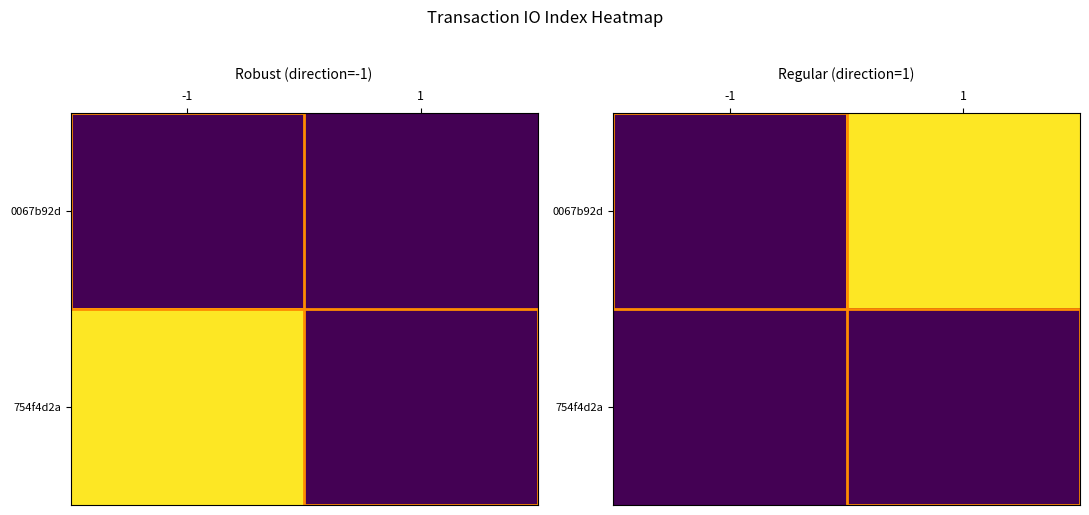

Between 1 and -1, which is larger?

1